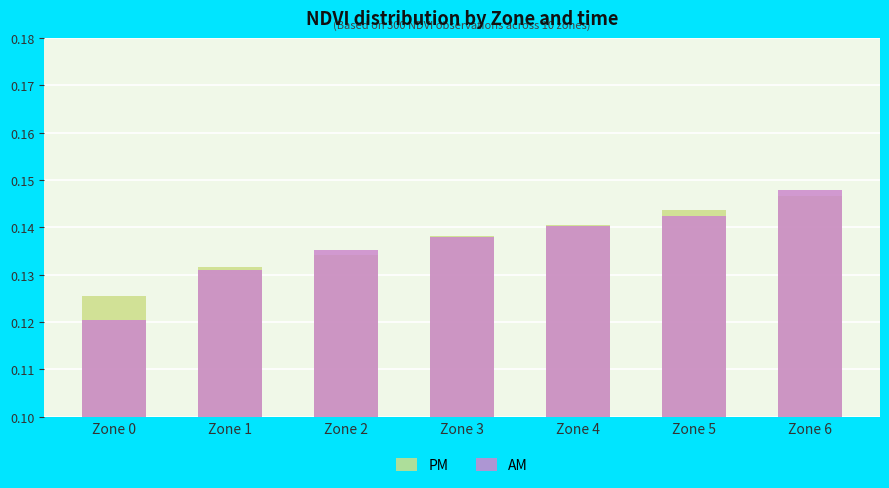

What are all the series names shown in the legend?

PM, AM